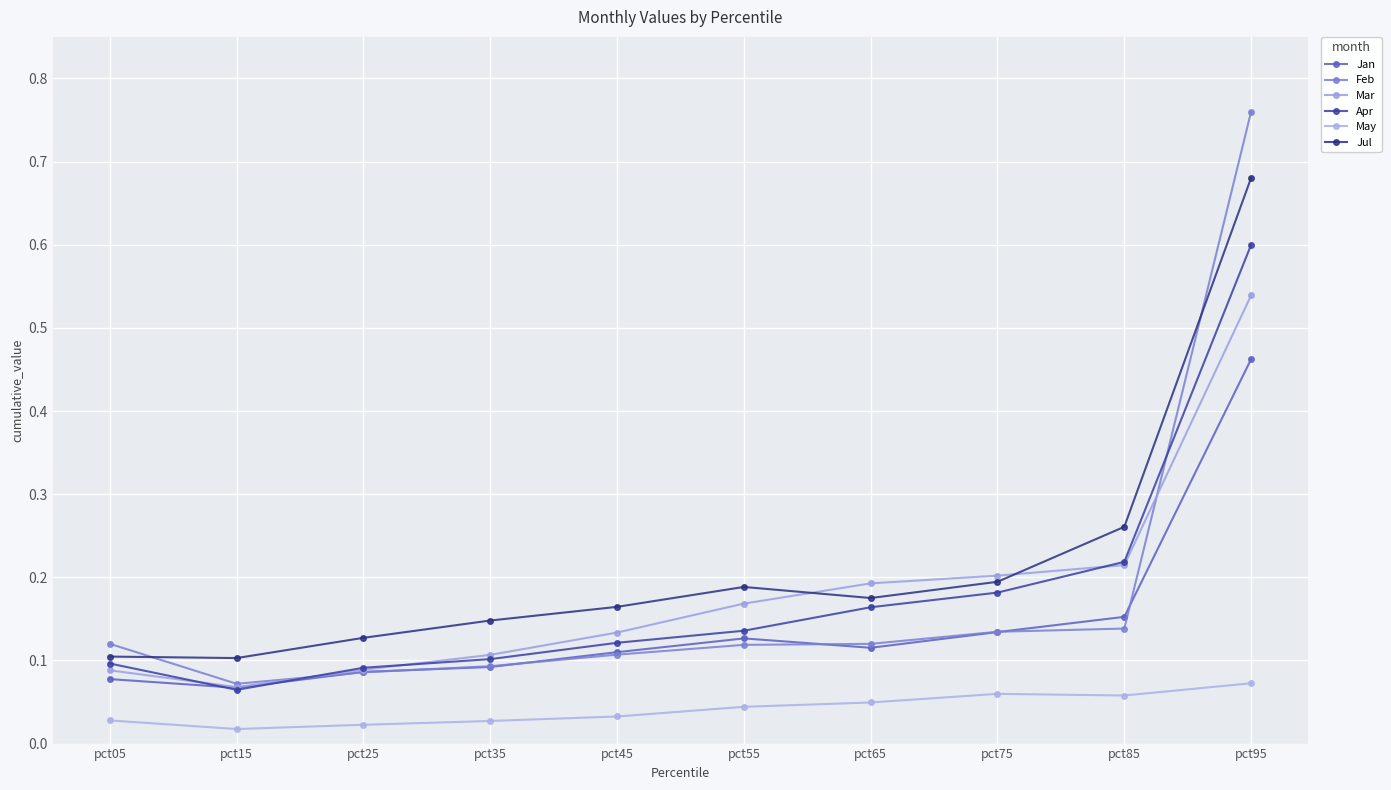

True or false: May and Apr intersect in this chart.

False